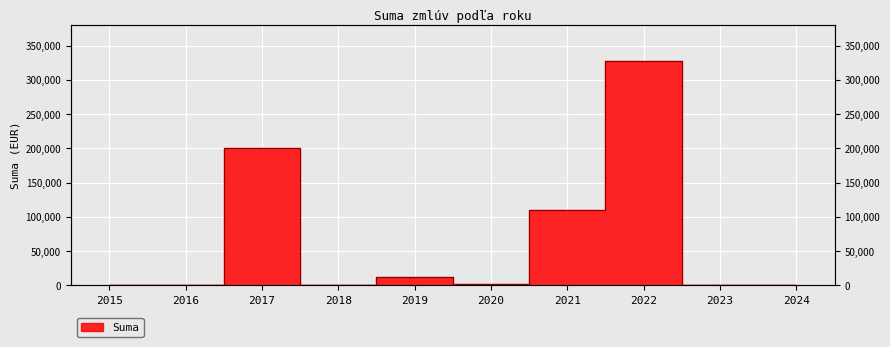

List the labels in order of value, largest first.

2022, 2017, 2021, 2019, 2020, 2018, 2015, 2016, 2023, 2024